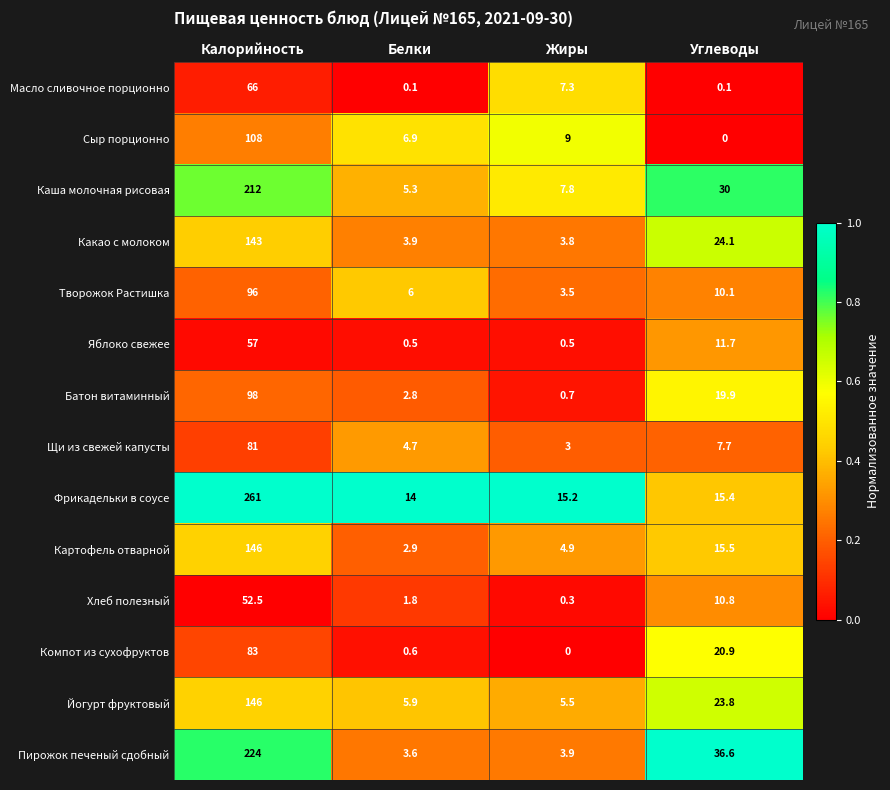

Which series has the largest range (max minus min)?

Фрикадельки в соусе